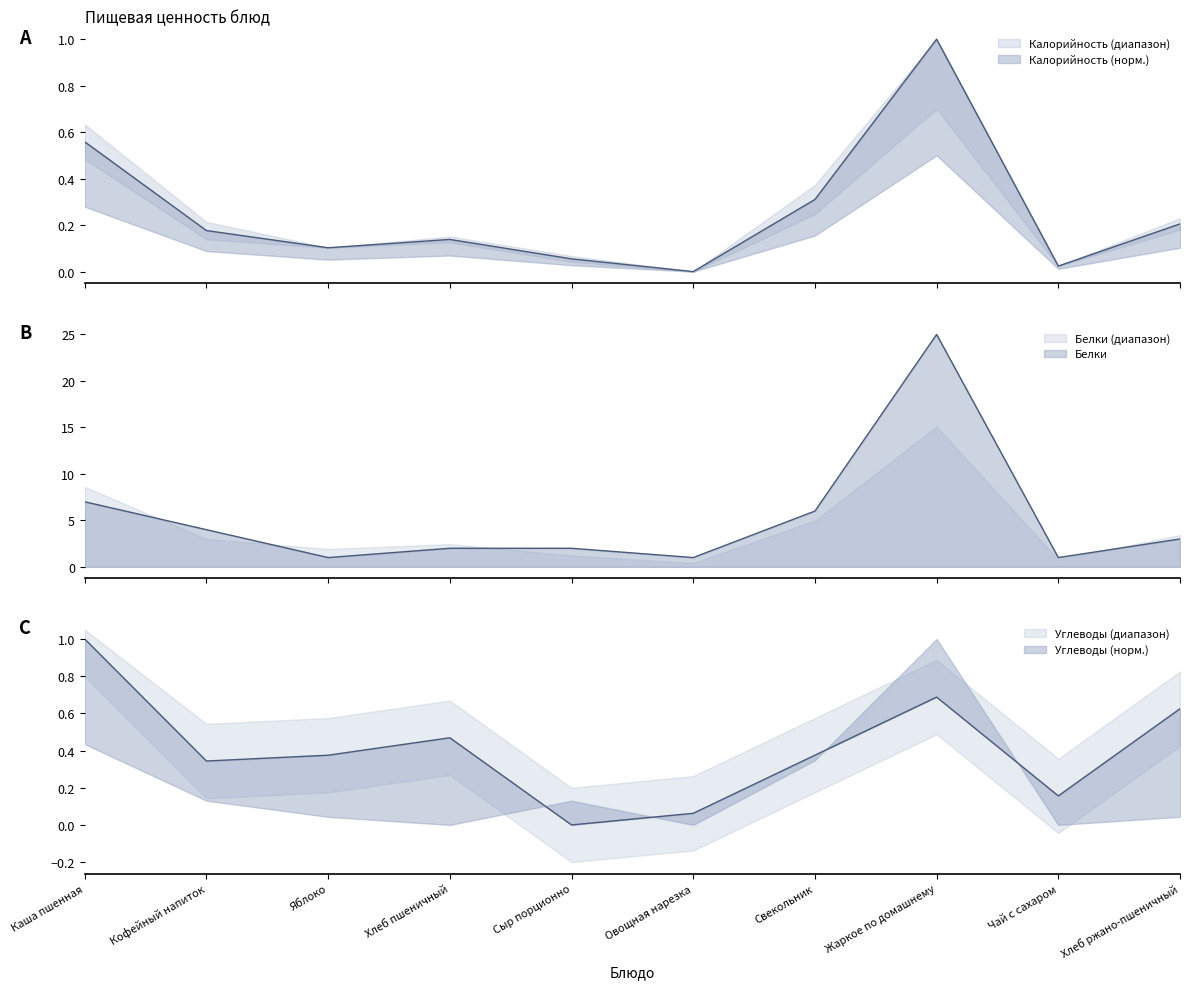

What are all the series names shown in the legend?

Калорийность, Белки, Углеводы